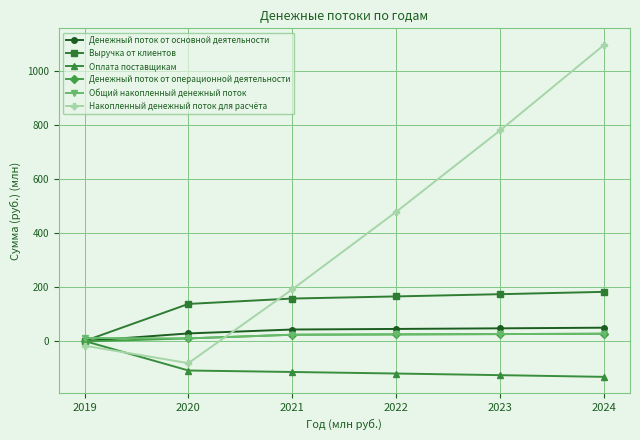

How many lines are shown in the chart?

6